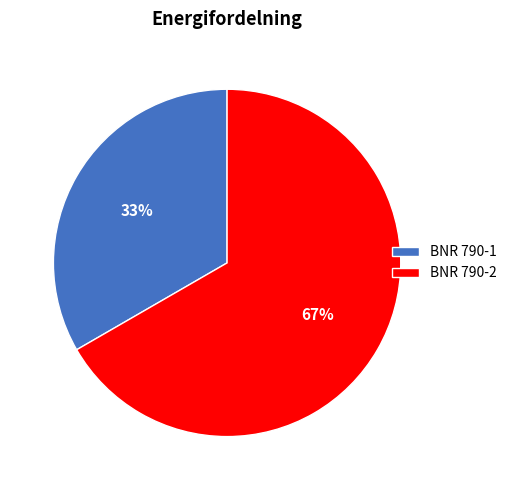

To the nearest percent, what is the average slice percentage?

50%